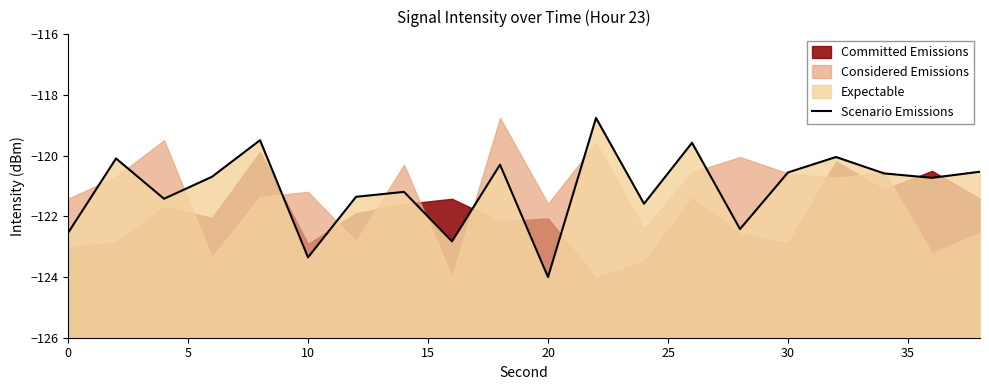

The chart shows a value of -123.4 at 10. True or false?

True